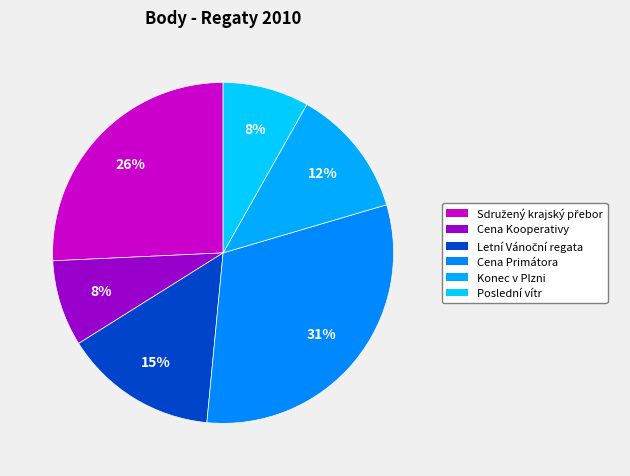

What percentage is NOT represented by Poslední vítr?

91.8%